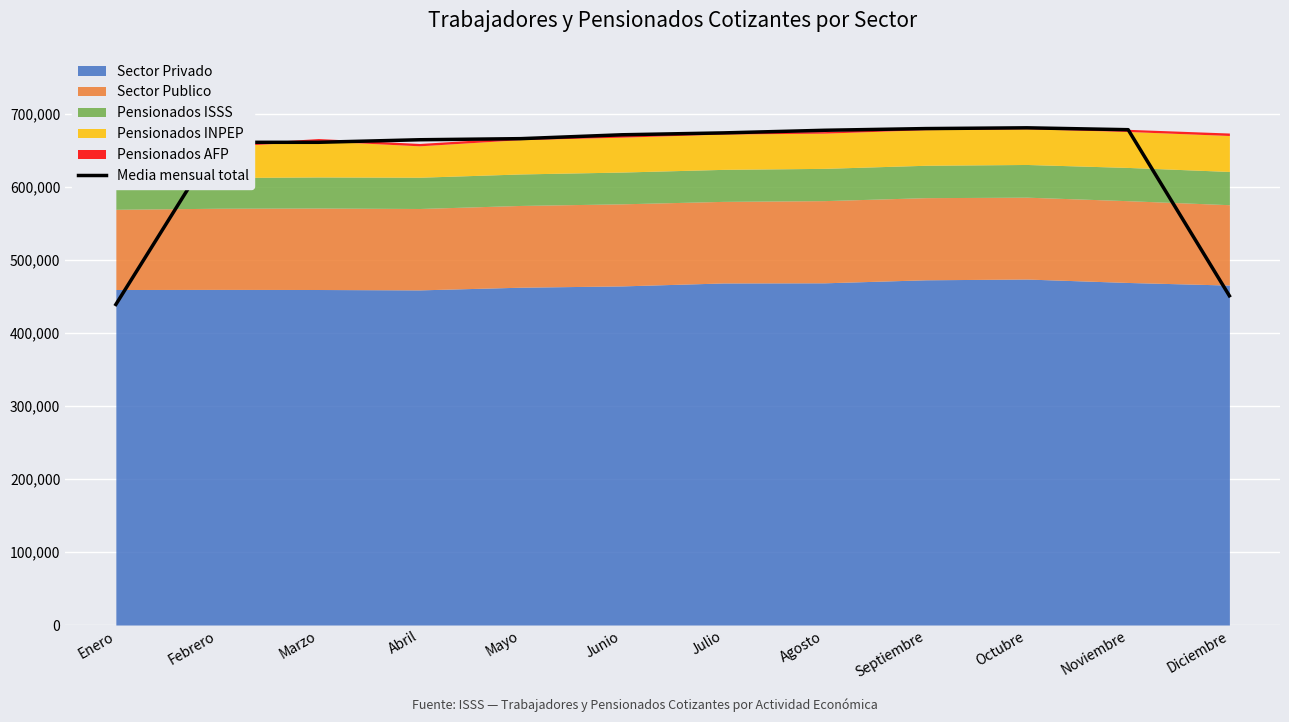

What is the minimum value shown in the chart?

438750.0